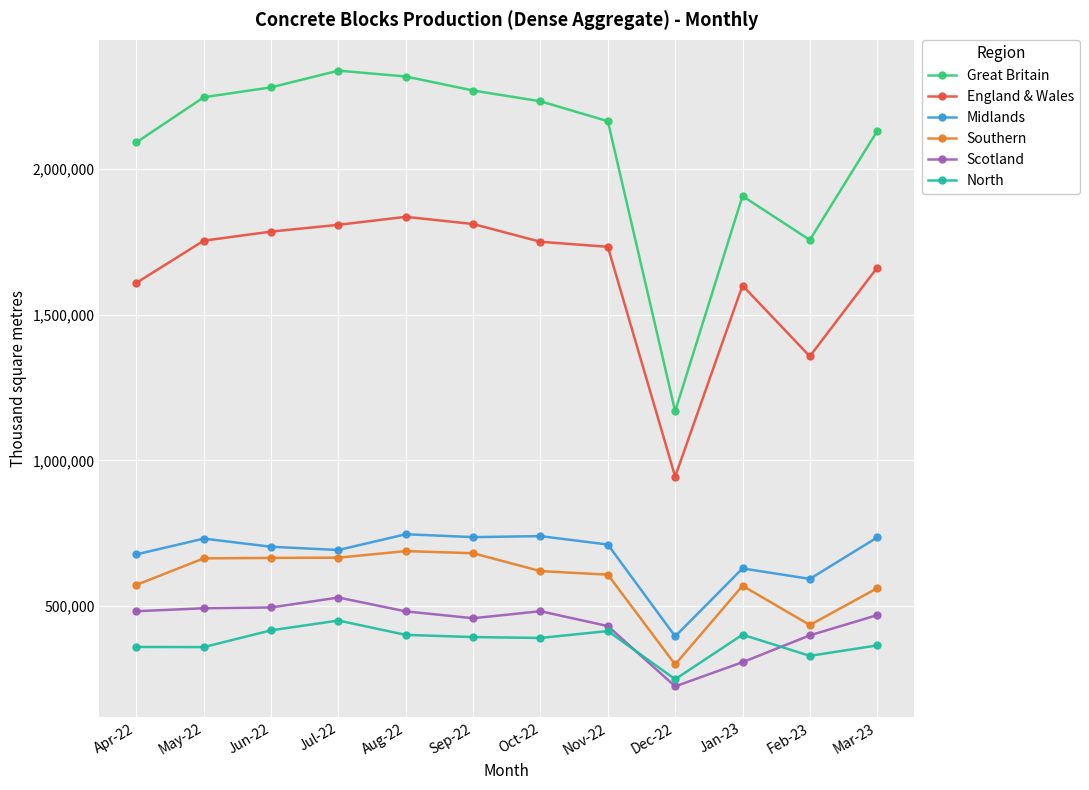

Is it true that Southern equals 665204 at Jun-22?

True